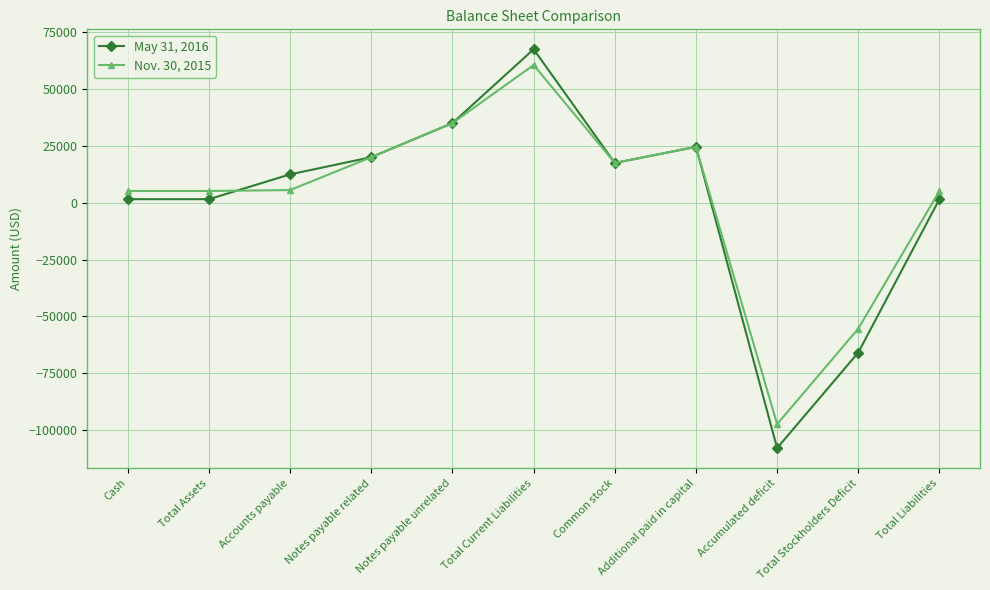

What position from the left is Total Current Liabilities?

6